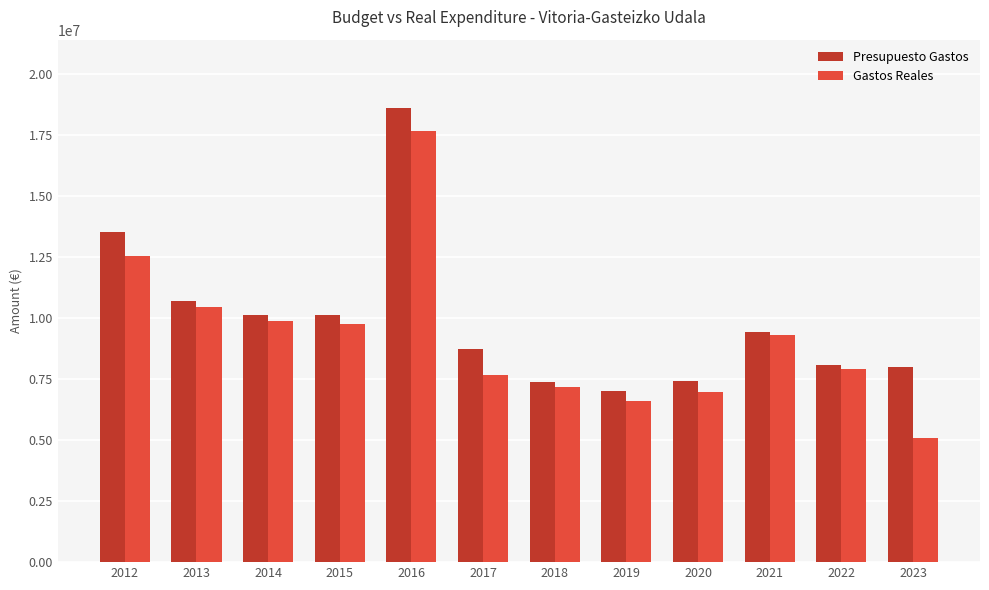

Which series has the largest range (max minus min)?

Gastos Reales